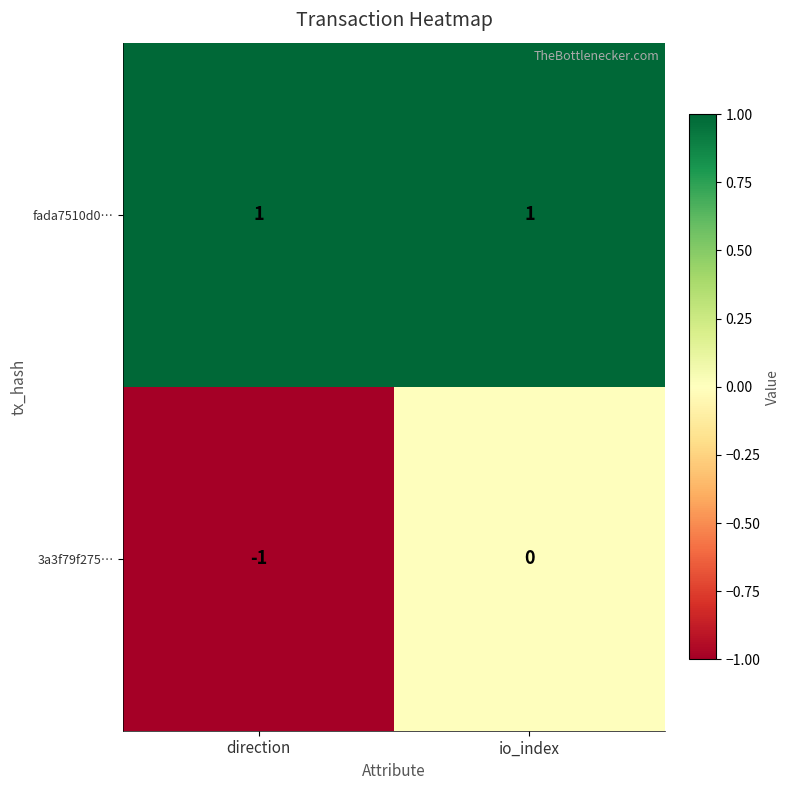

How many categories are shown in the chart?

2